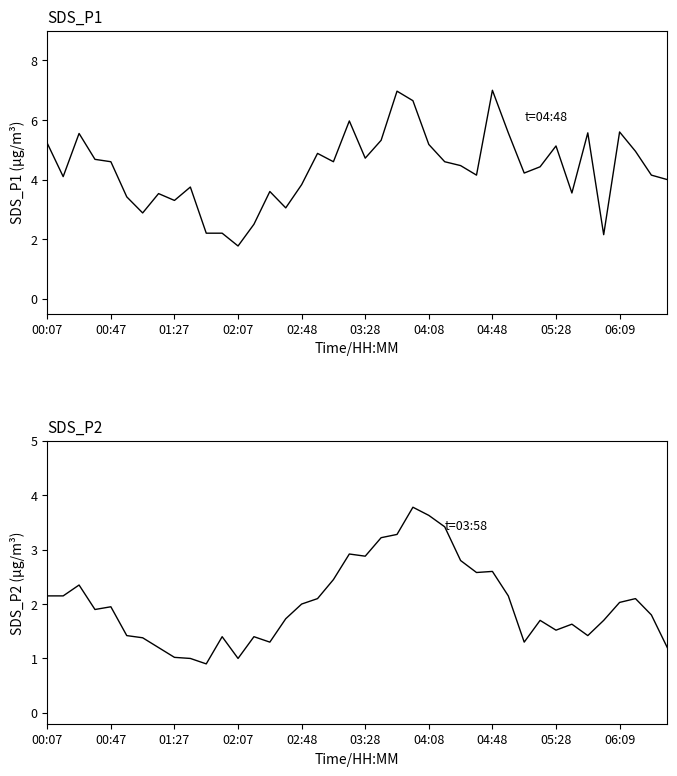

True or false: SDS_P2 and SDS_P1 cross at least once.

False